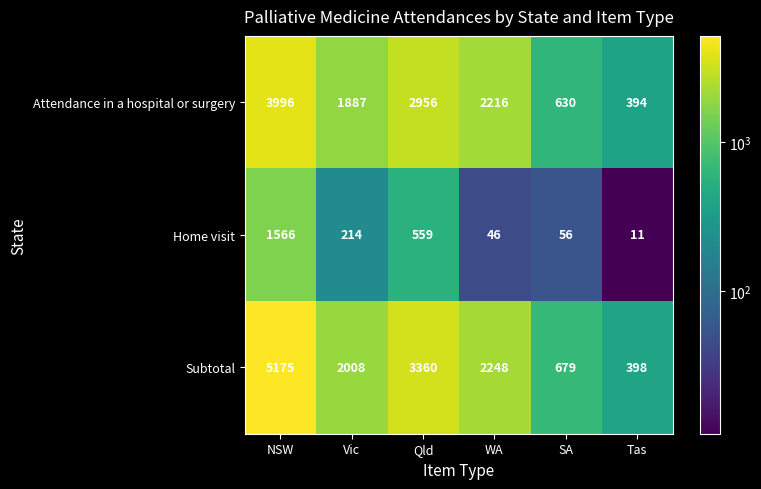

At how many categories does at least one series exceed 670?

5